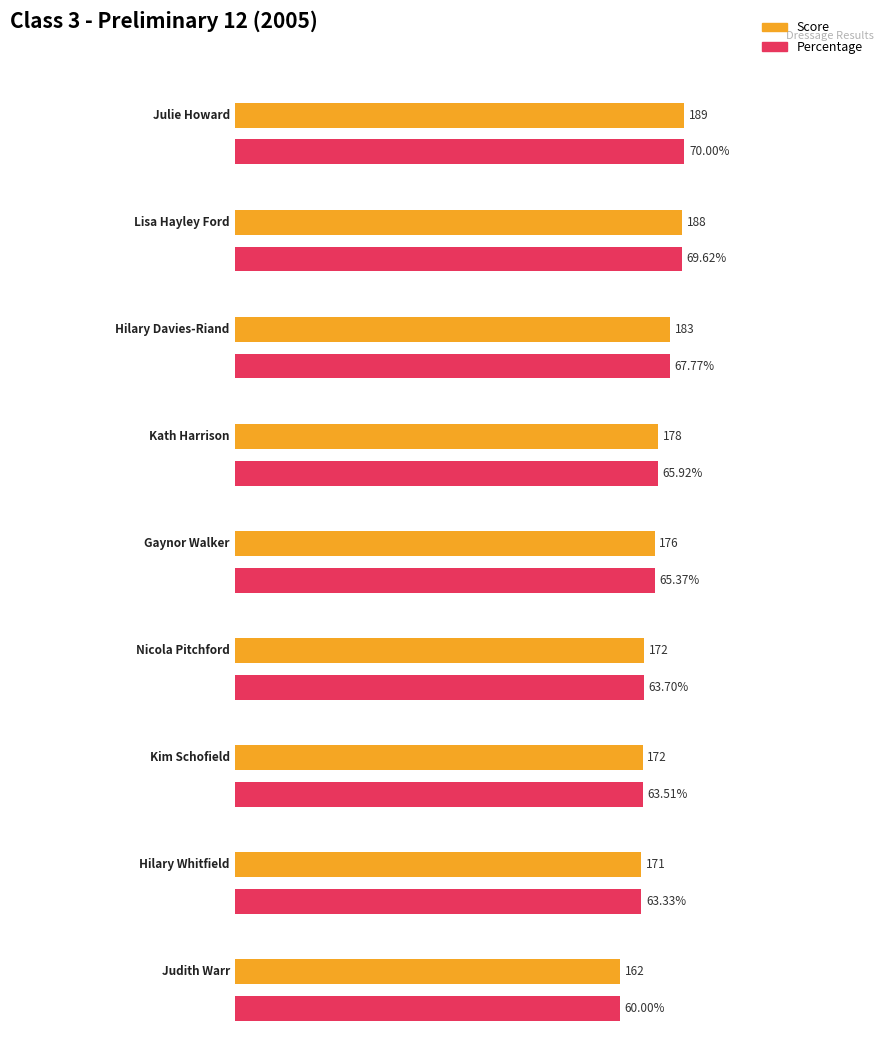

Is the value of Percentage at Hilary Davies-Riand greater than the value of Score at Kim Schofield?

No